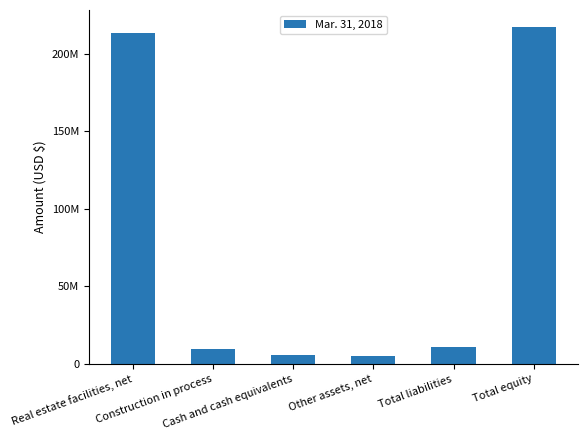

Is it true that the value at Construction in process is 9442643?

True